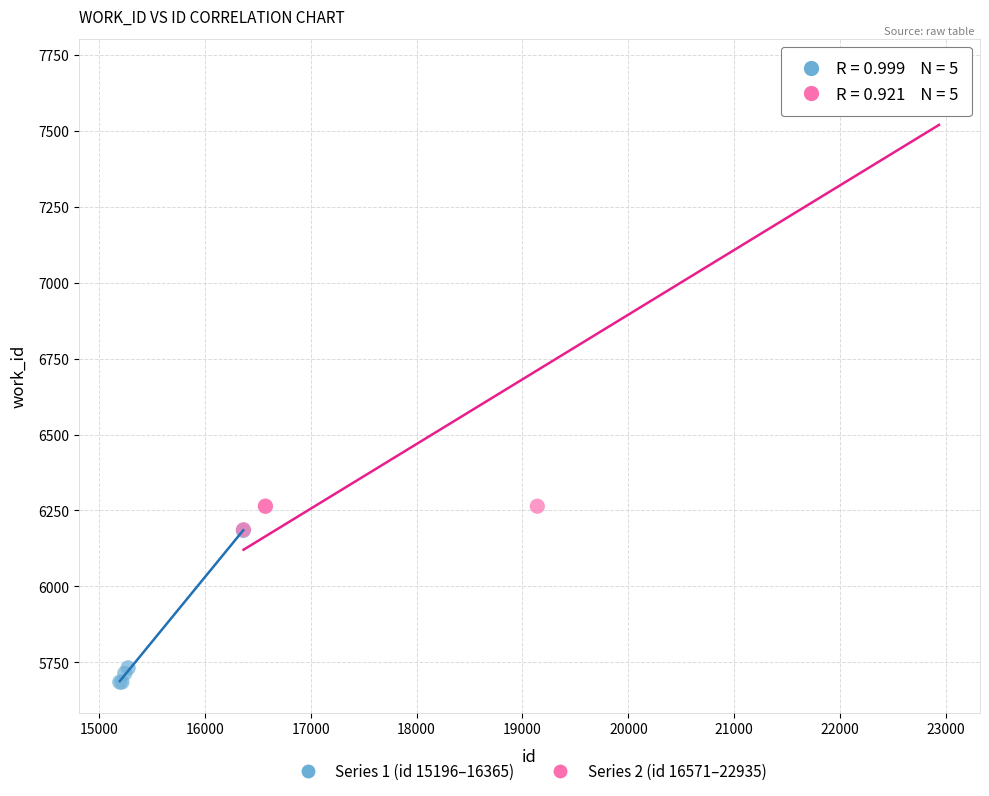

Which series has the widest spread of Y values?

Series 2 (id 16571–22935)